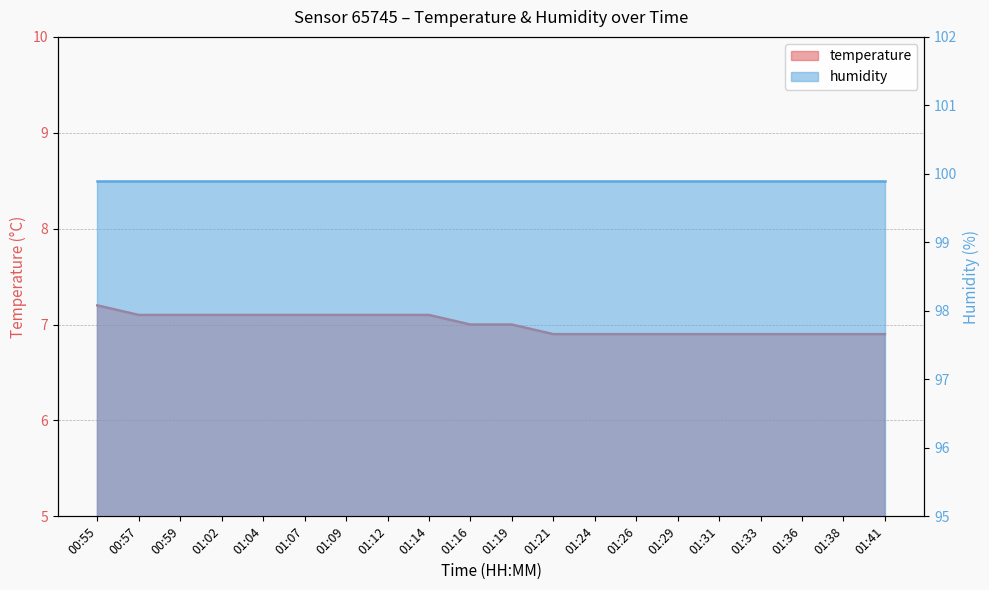

Reading left to right, transcribe all the data shown in this chart.

7.2	7.1	7.1	7.1	7.1	7.1	7.1	7.1	7.1	7.0	7.0	6.9	6.9	6.9	6.9	6.9	6.9	6.9	6.9	6.9